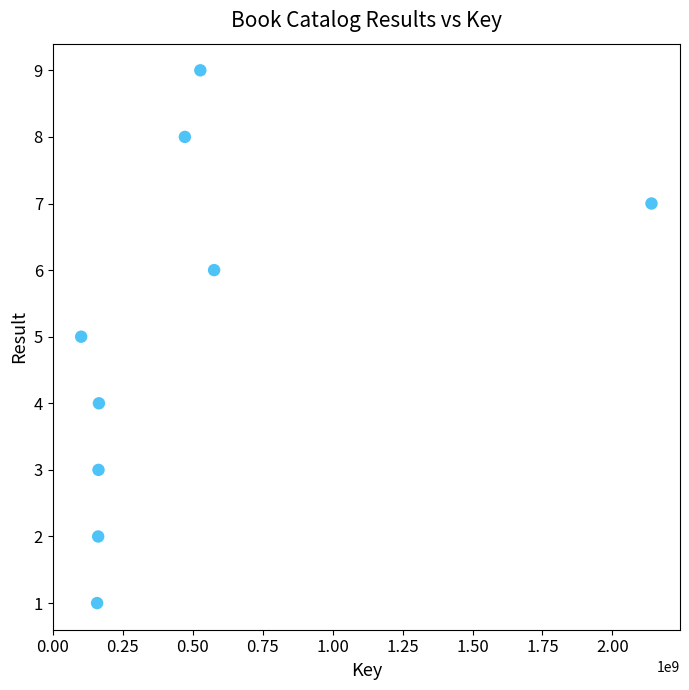

What is the average X value?

495689714